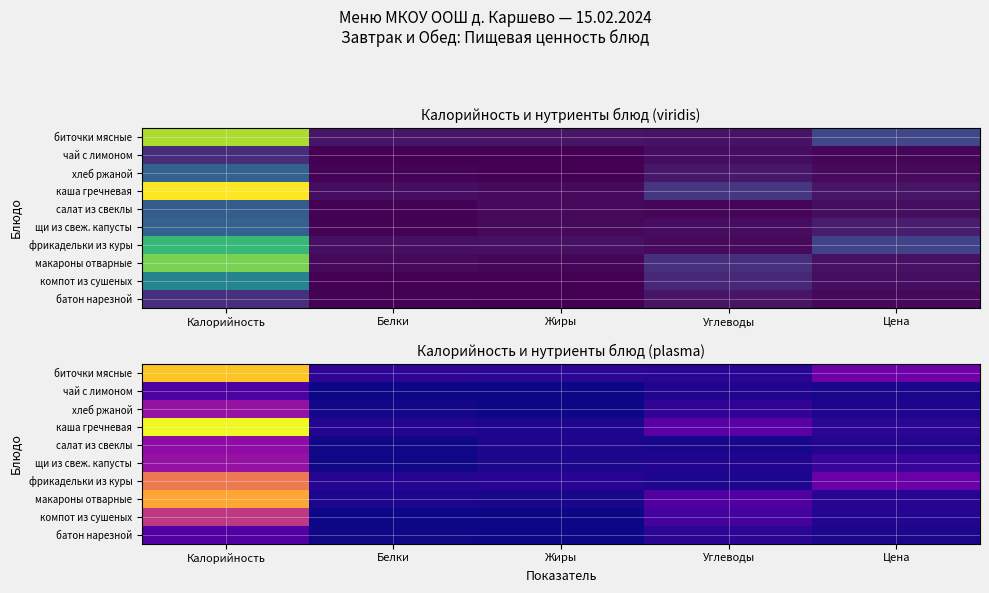

At which label does батон нарезной reach its minimum?

Жиры